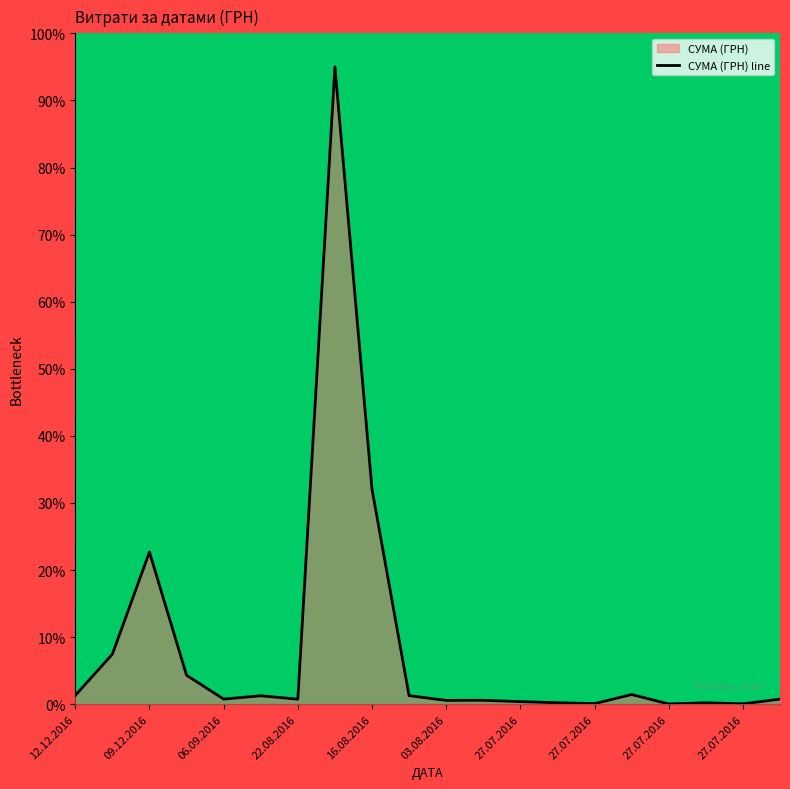

How many lines are shown in the chart?

1